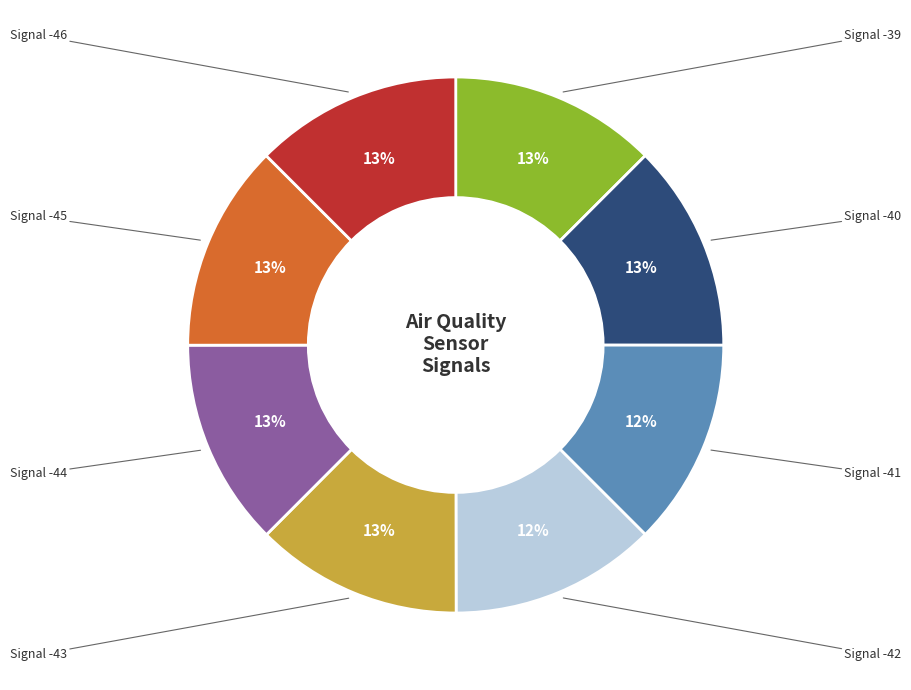

Is there a majority slice in this chart?

No